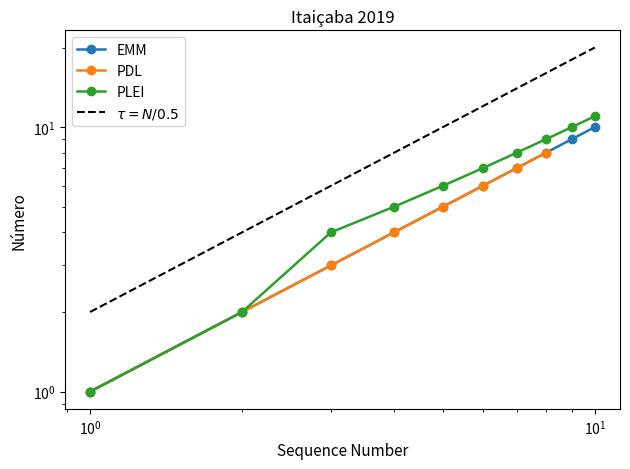

The value of EMM at 8 is 8. True or false?

True